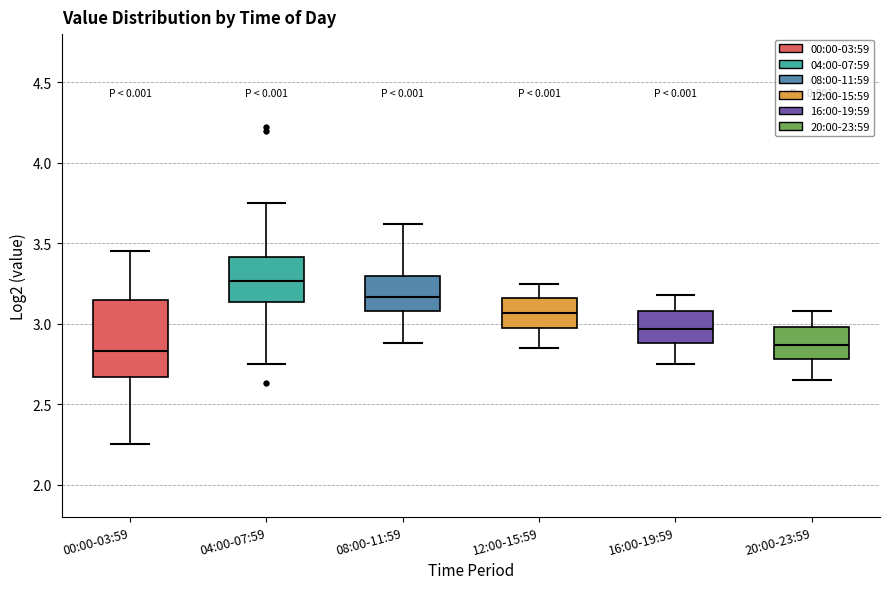

Where does the lower whisker of the box for 12:00-15:59 end on the y-axis? The values are not printed on the chart, so give them approximately, as read against the axis.

2.85